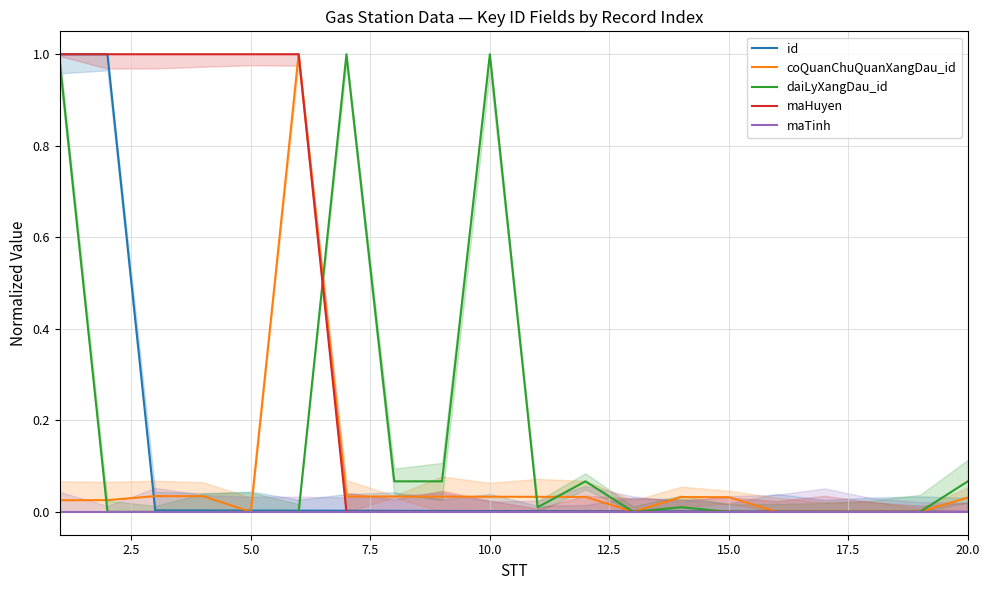

Reading left to right, transcribe all the data shown in this chart.

id: 1.0	1.0	0.0	0.0	0.0	0.0	0.0	0.0	0.0	0.0	0.0	0.0	0.0	0.0	0.0	0.0	0.0	0.0	0.0	0.0
coQuanChuQuanXangDau_id: 0.0	0.0	0.0	0.0	0.0	1.0	0.0	0.0	0.0	0.0	0.0	0.0	0.0	0.0	0.0	0.0	0.0	0.0	0.0	0.0
daiLyXangDau_id: 1.0	0.0	0.0	0.0	0.0	0.0	1.0	0.1	0.1	1.0	0.0	0.1	0.0	0.0	0.0	0.0	0.0	0.0	0.0	0.1
maHuyen: 1.0	1.0	1.0	1.0	1.0	1.0	0.0	0.0	0.0	0.0	0.0	0.0	0.0	0.0	0.0	0.0	0.0	0.0	0.0	0.0
maTinh: 0.0	0.0	0.0	0.0	0.0	0.0	0.0	0.0	0.0	0.0	0.0	0.0	0.0	0.0	0.0	0.0	0.0	0.0	0.0	0.0